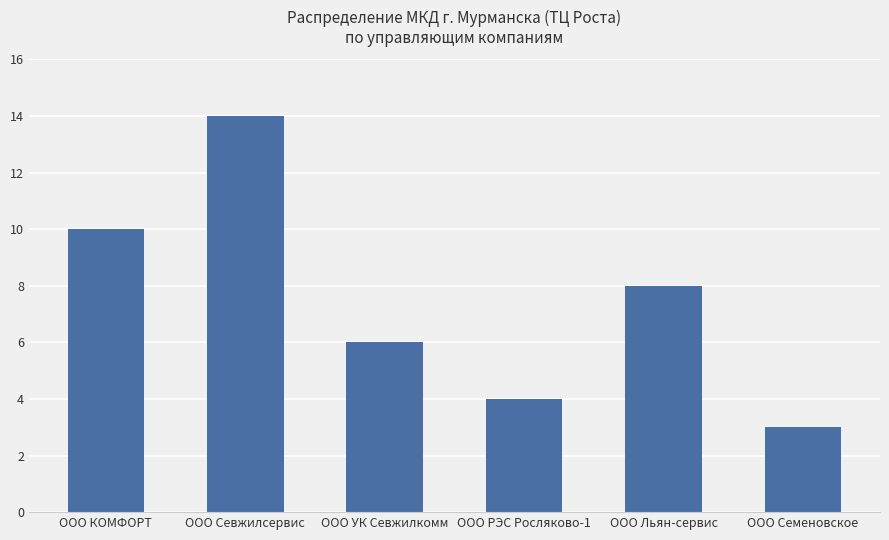

What is the change in value from ООО КОМФОРТ to ООО Семеновское?

-7